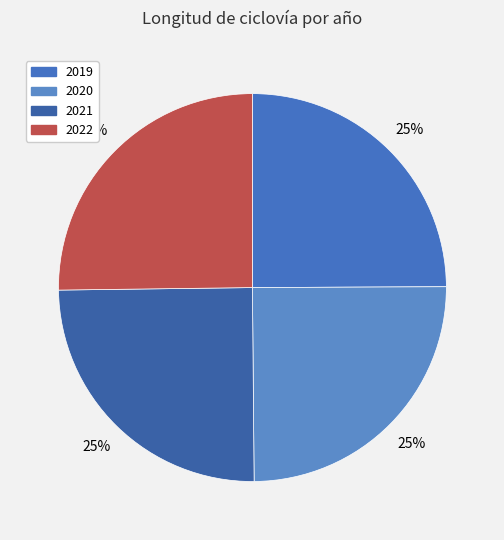

Is 2022 the majority of the pie?

No